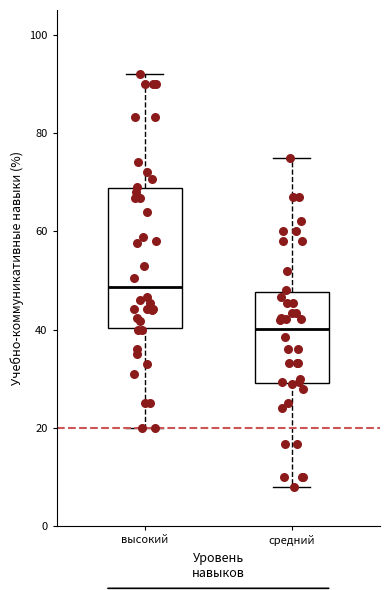

Comparing the boxes themselves (not the whiskers), which one is the tallest?

высокий